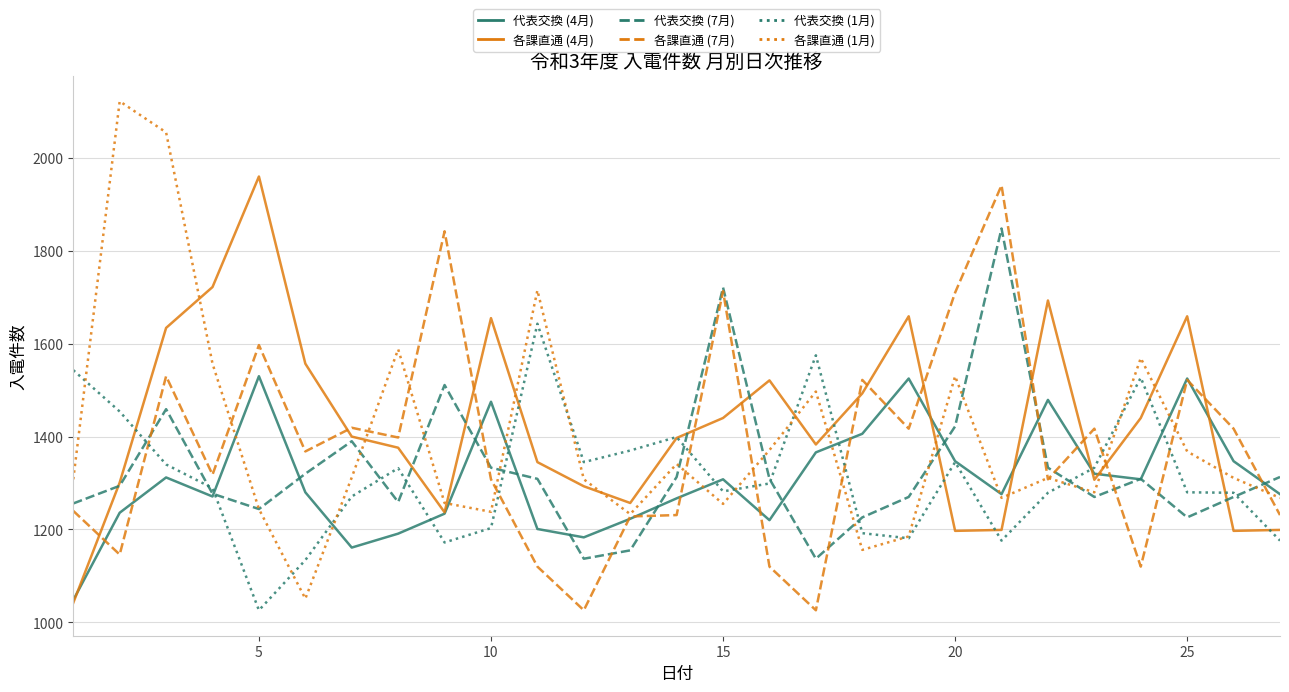

What is the minimum value shown in the chart?

1026